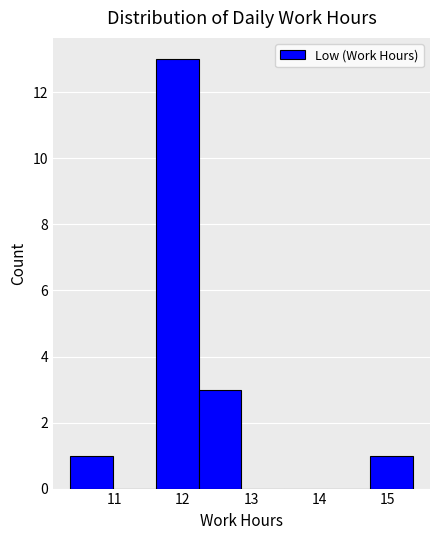

Reading left to right, transcribe this chart: for each bar, give the range it covers on the x-axis and its height. Neither the bar edges nor the heights are printed on the chart, so give them approximately, as read against the axes.

10.34 to 10.97: 1
10.97 to 11.60: 0
11.60 to 12.23: 13
12.23 to 12.86: 3
12.86 to 13.49: 0
13.49 to 14.12: 0
14.12 to 14.75: 0
14.75 to 15.38: 1